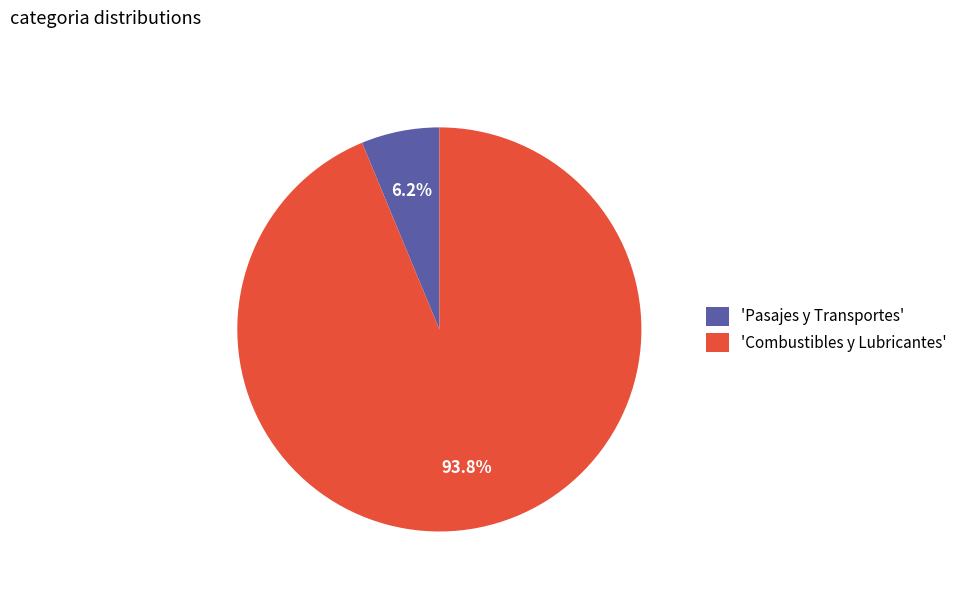

Combined, what portion of the pie is 'Combustibles y Lubricantes' and 'Pasajes y Transportes'?

100.0%